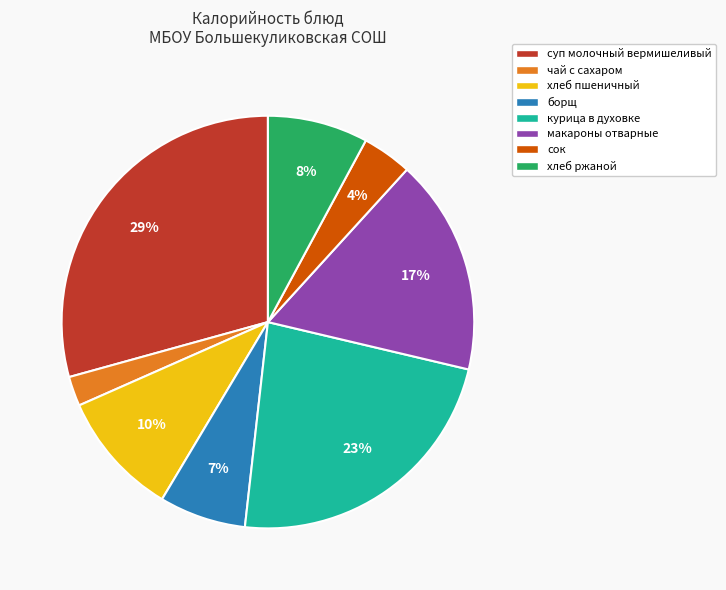

Which category has the smallest portion of the pie?

чай с сахаром